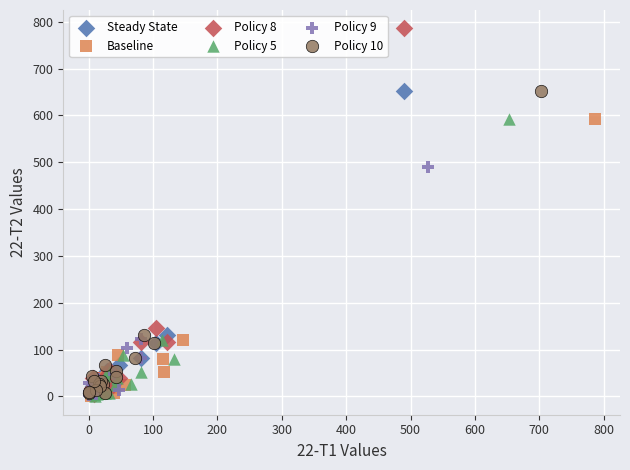

Which series has the widest spread of Y values?

Policy 8